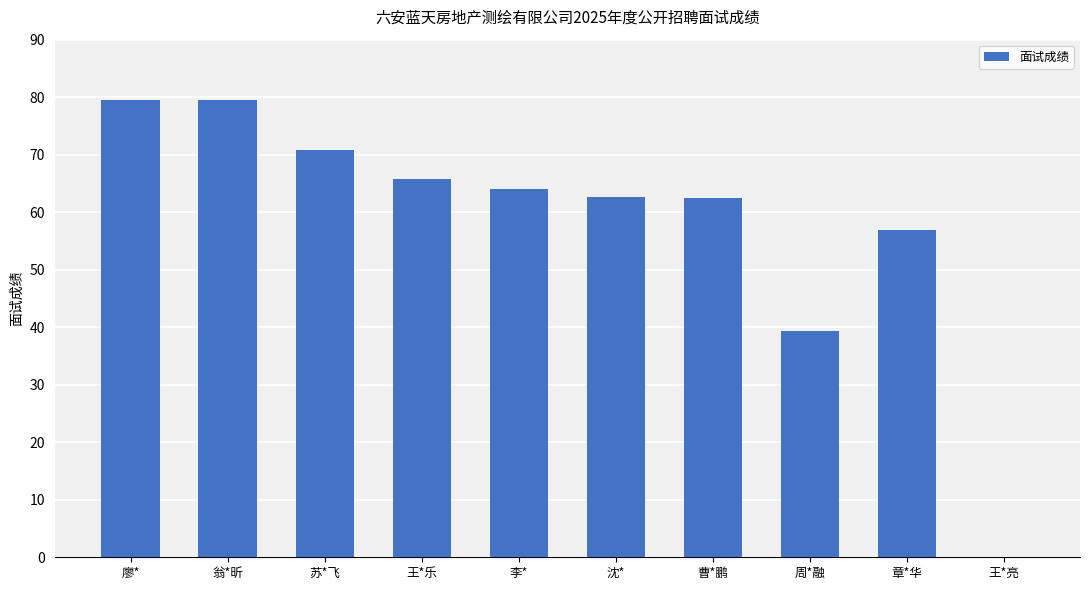

At which label is the value closest to 39?

周*融